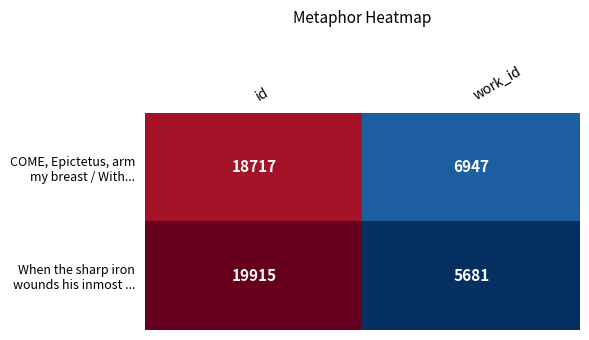

What is the minimum value shown in the chart?

5681